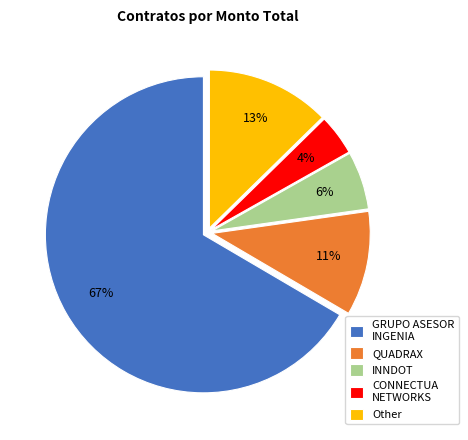

Combined, do INNDOT and Other account for over 50%?

No